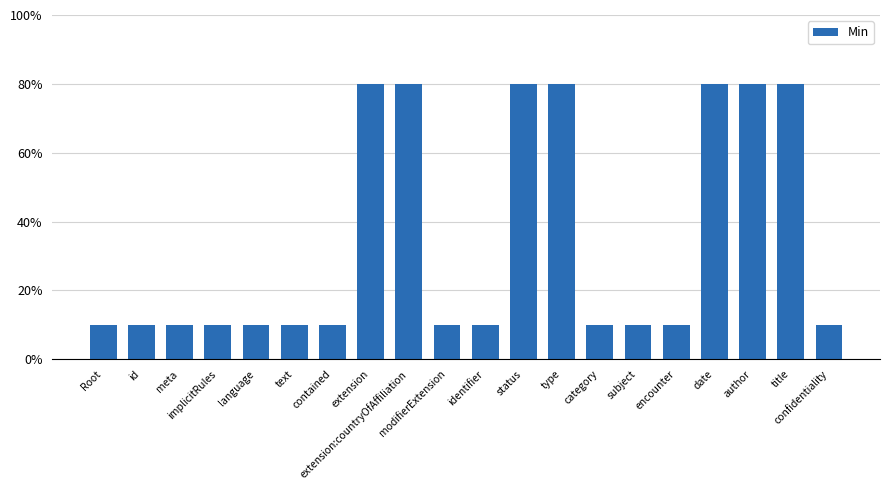

Are the bars grouped side by side (vs. stacked)?

No